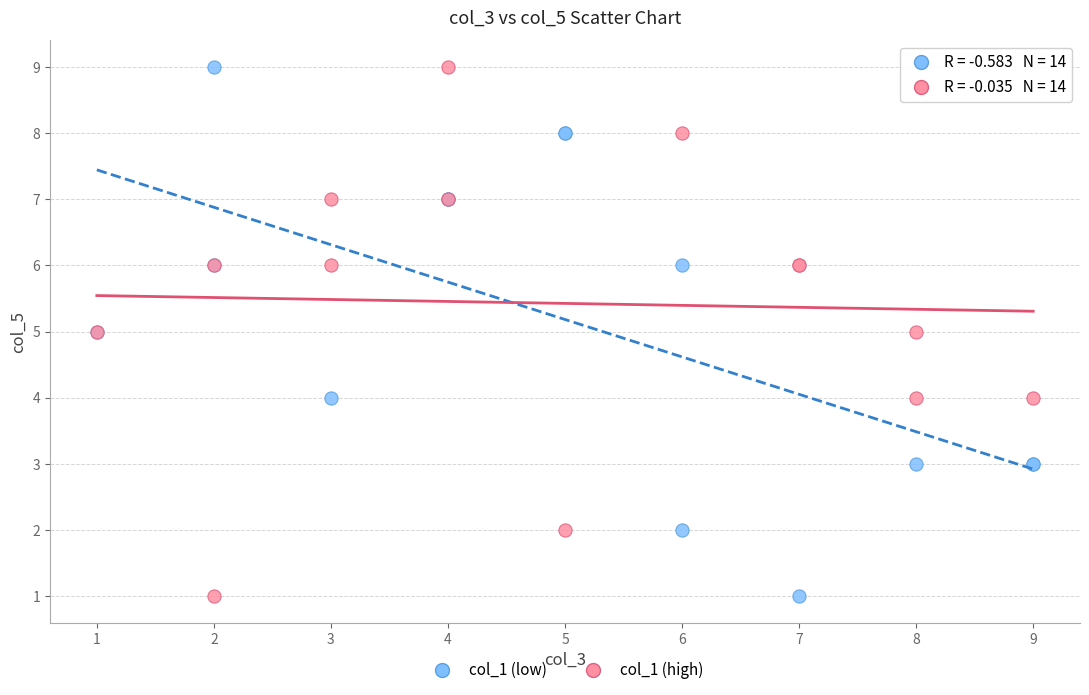

What are all the series names shown in the legend?

col_1 (low), col_1 (high)